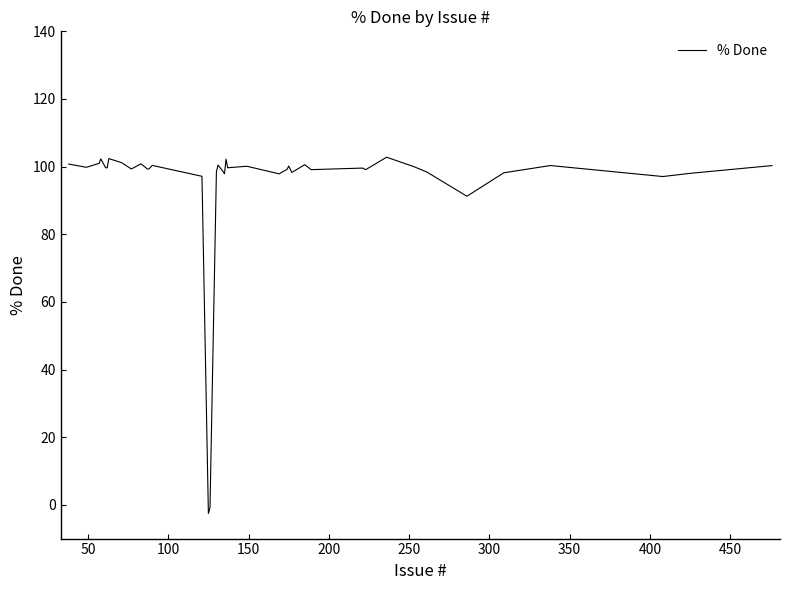

What is the difference between the maximum and minimum values?

105.4